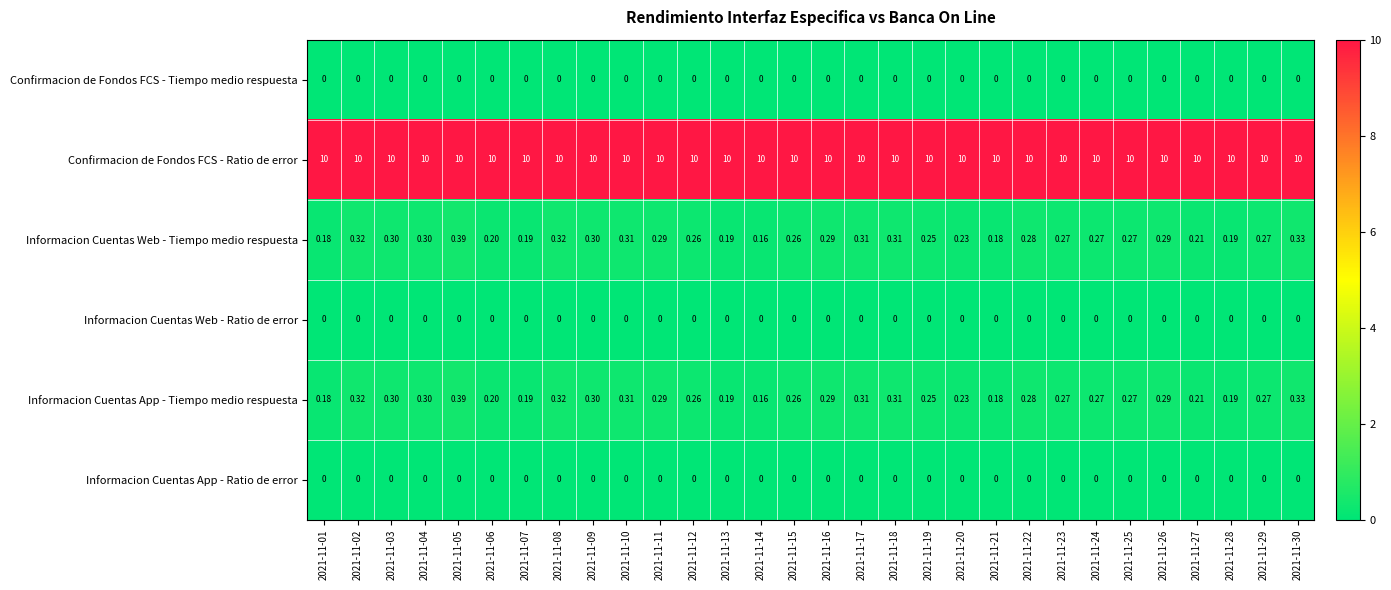

Which series has the largest total across all categories?

Confirmacion de Fondos FCS - Ratio de error